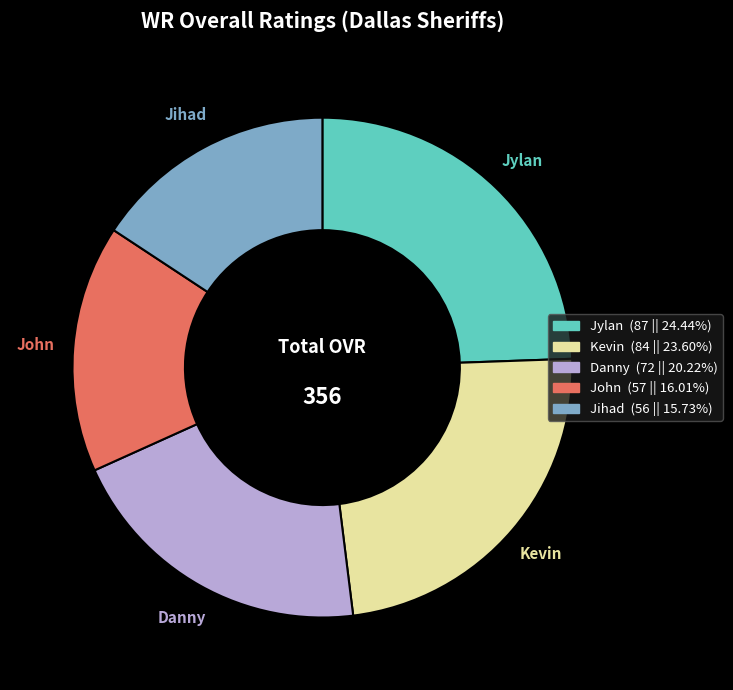

Is there any slice that represents more than half of the pie?

No